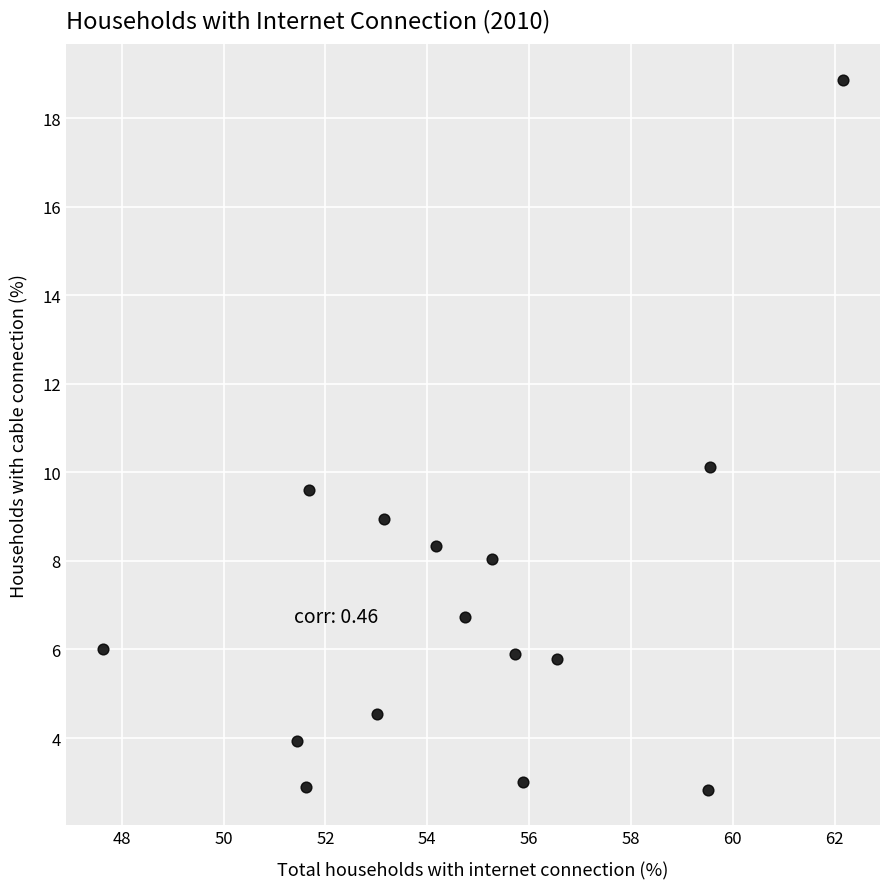

What is the range of Y values (max minus min)?

16.0